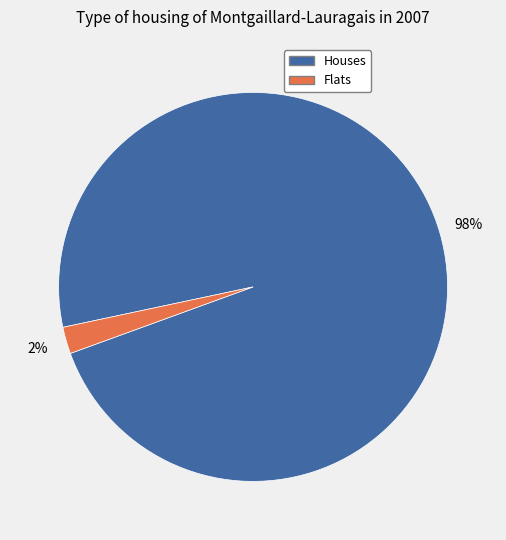

Does any single category account for the majority?

Yes